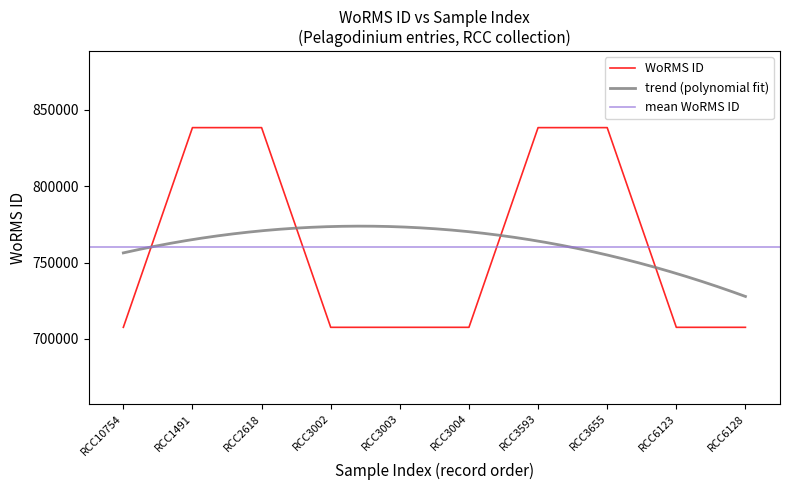

Count the values in the range 707630 to 838272.

10